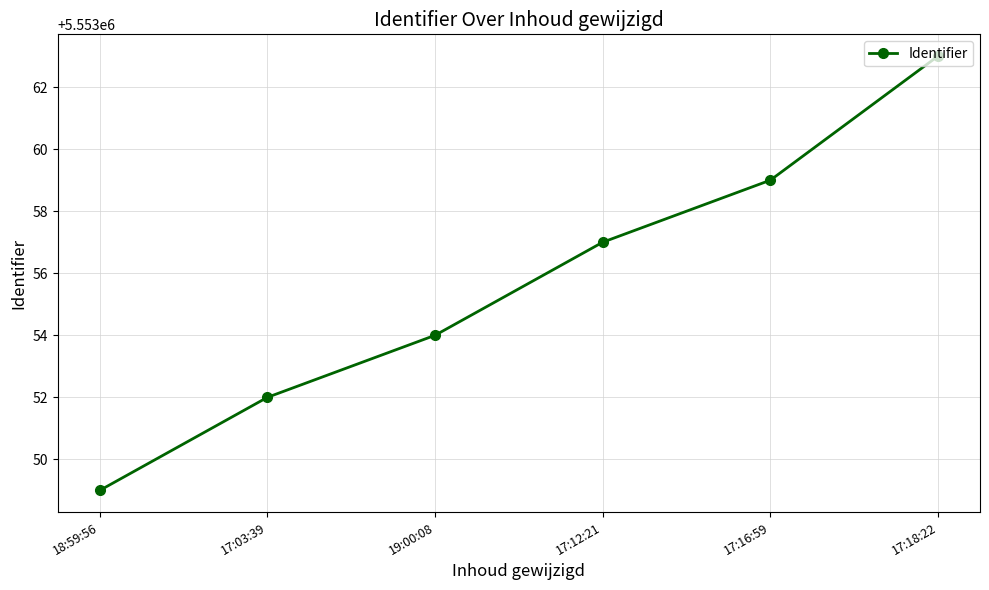

Reading right to left, transcribe all the data shown in this chart.

5553063	5553059	5553057	5553054	5553052	5553049